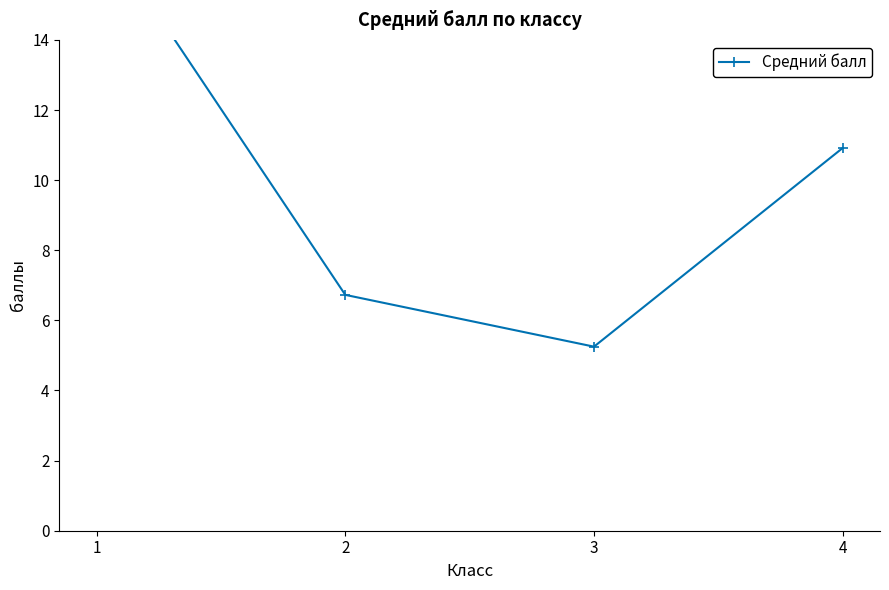

How many lines are shown in the chart?

1